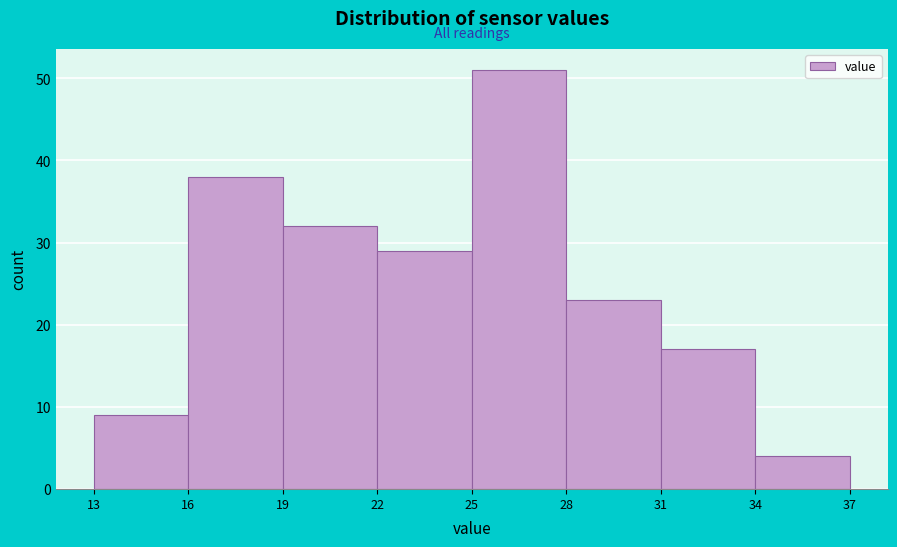

Reading left to right, transcribe this chart: for each bar, give the range it covers on the x-axis and its height. The values are not printed on the chart, so give them approximately, as read against the axis.

13 to 16: 9
16 to 19: 38
19 to 22: 32
22 to 25: 29
25 to 28: 51
28 to 31: 23
31 to 34: 17
34 to 37: 4